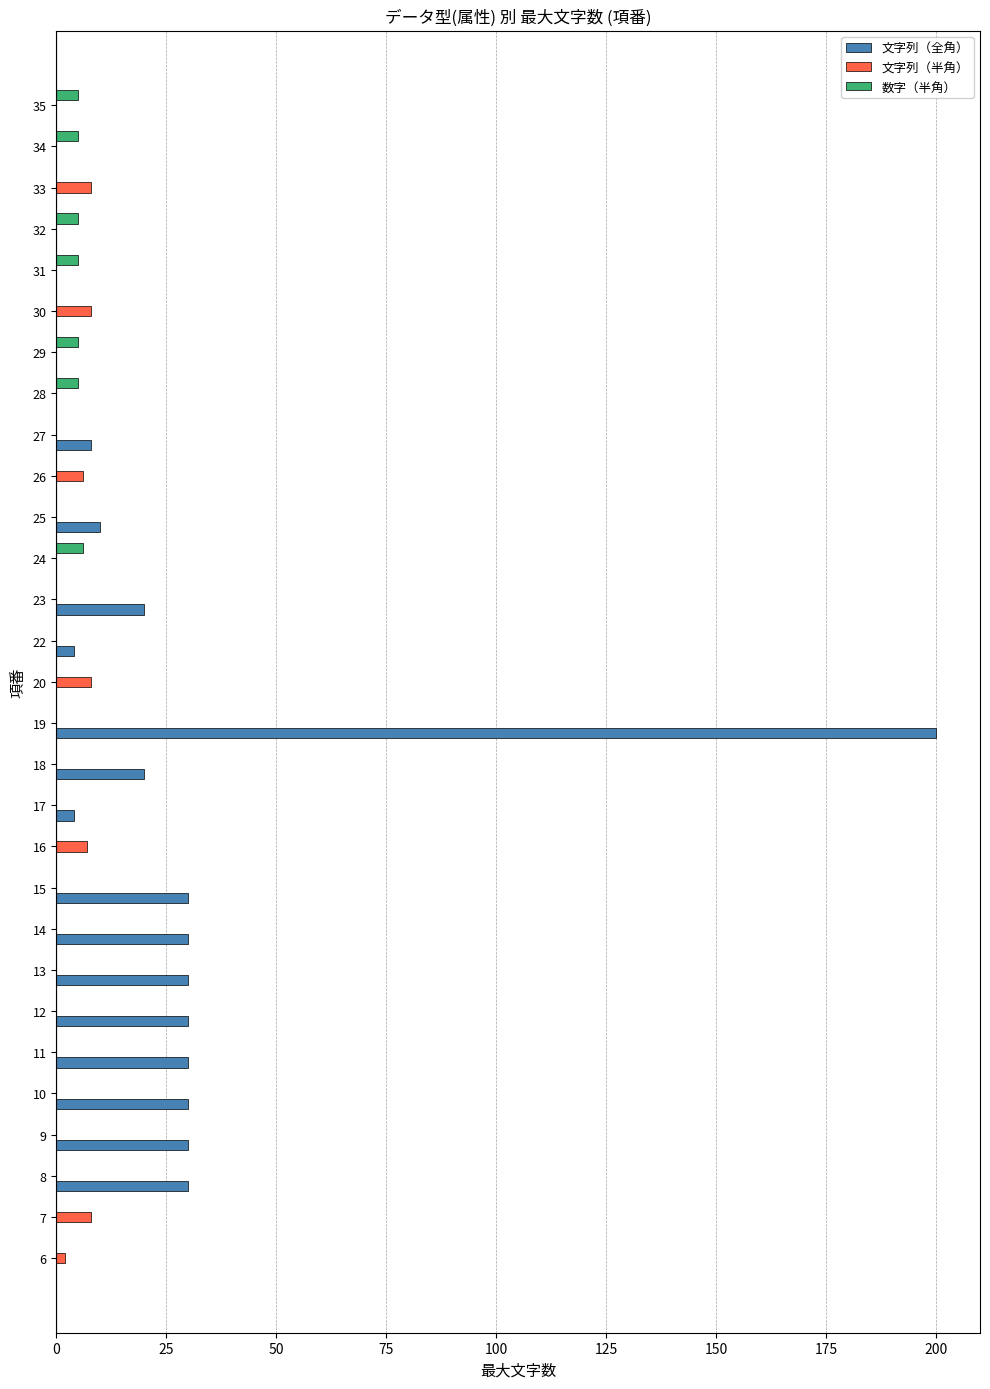

Between 10 and 26, which series saw the biggest shift?

文字列（全角）